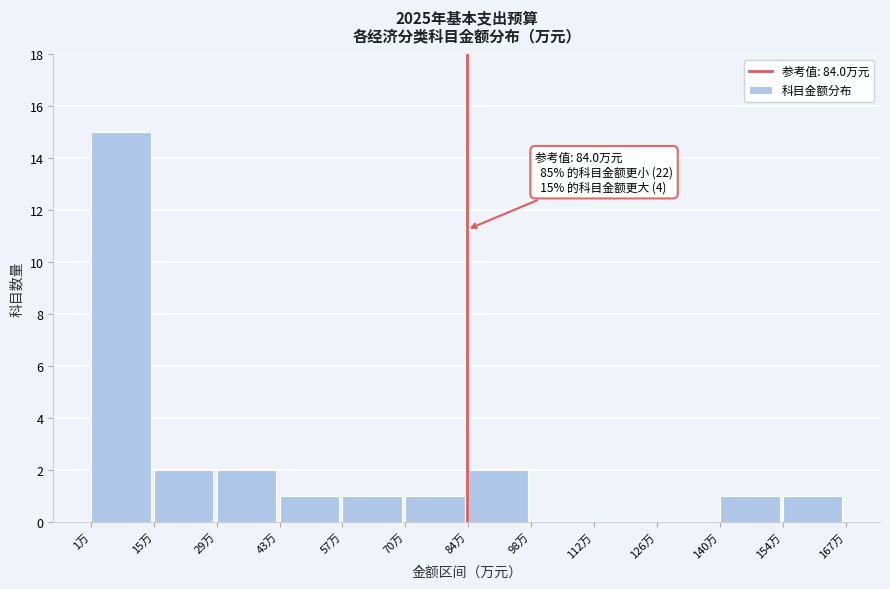

Over which range of the x-axis is the bar tallest?

2 to 16